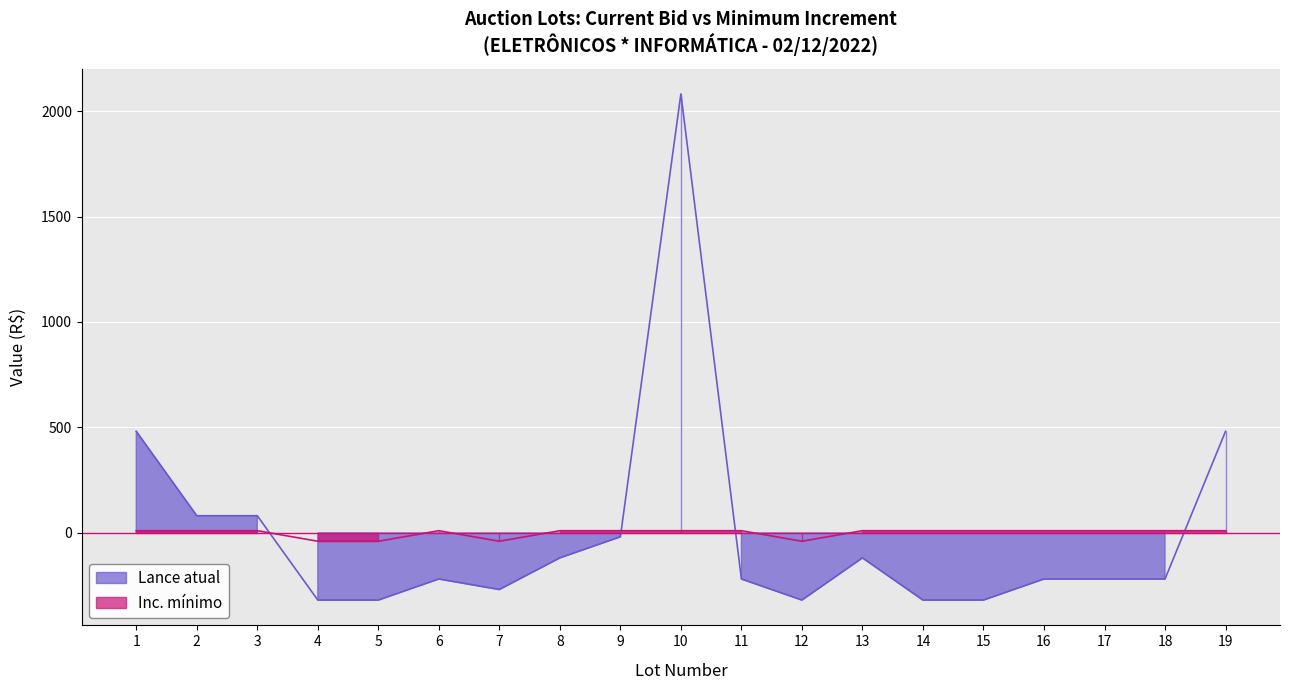

In Lance atual, how many points are lower than both neighbors (excluding endpoints)?

2